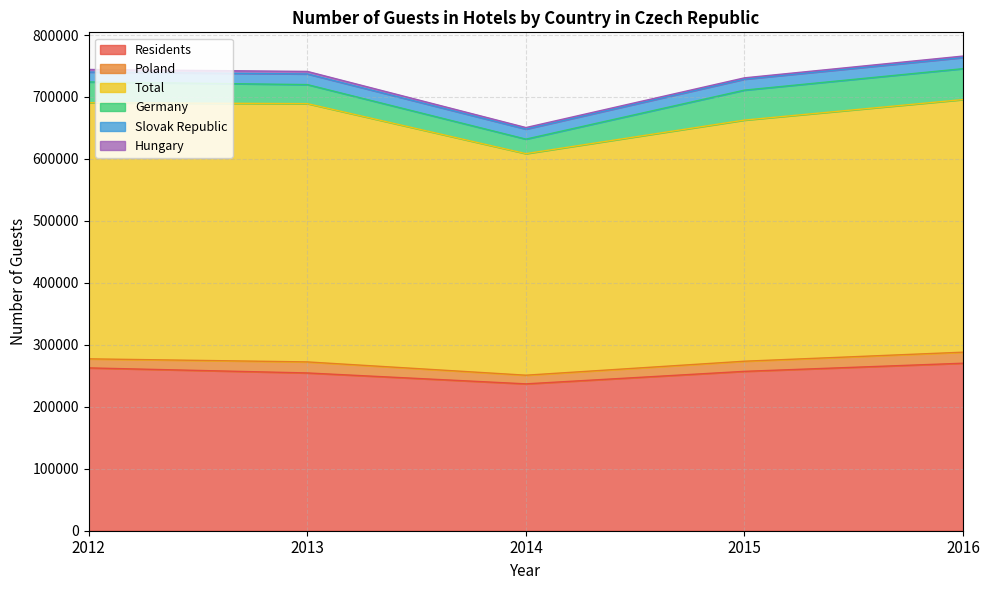

At which category does Poland reach its first local peak?

2013